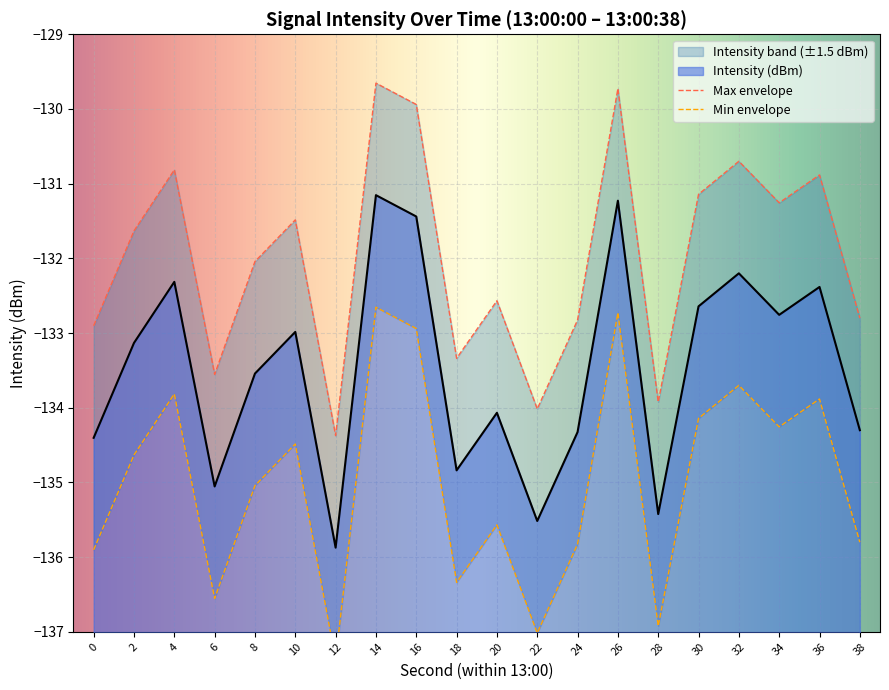

In Max envelope, how many points are lower than both neighbors (excluding endpoints)?

6